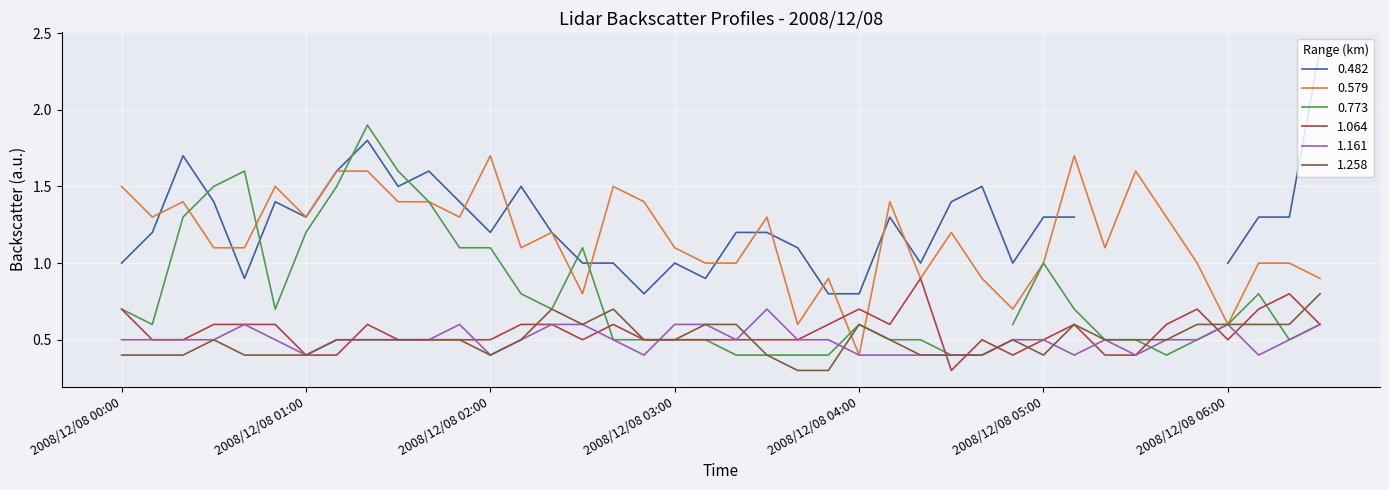

At which category does 0.579 reach its first local peak?

2008/12/08 00:20